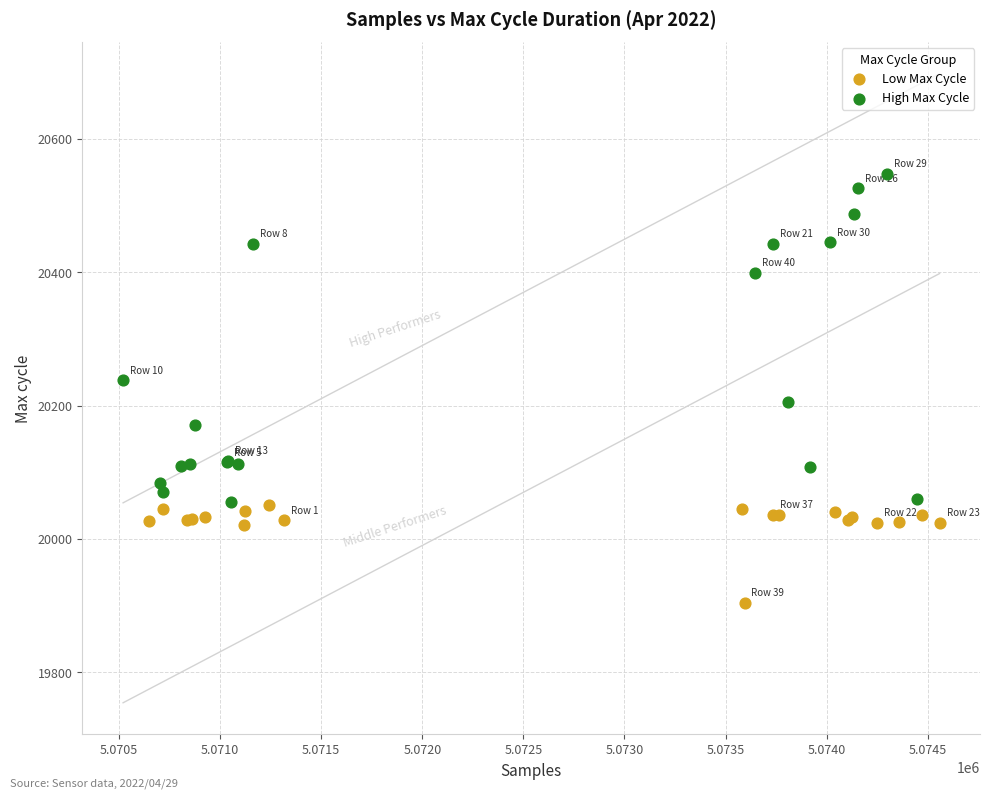

Which series reaches the maximum Y coordinate?

High Max Cycle